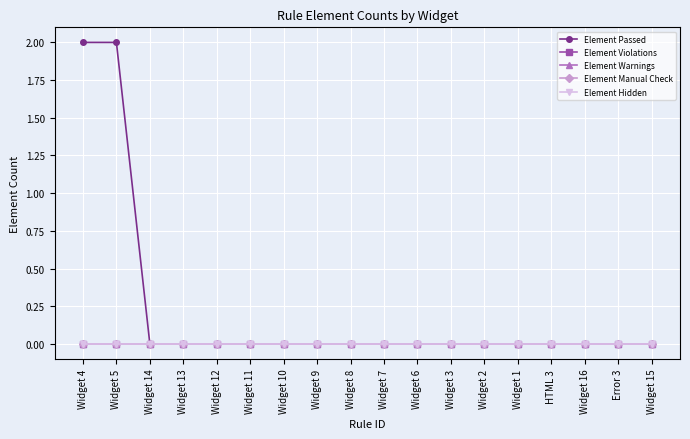

Reading left to right, list all the values displayed in this chart.

Element Passed: Widget 4=2	Widget 5=2	Widget 14=0	Widget 13=0	Widget 12=0	Widget 11=0	Widget 10=0	Widget 9=0	Widget 8=0	Widget 7=0	Widget 6=0	Widget 3=0	Widget 2=0	Widget 1=0	HTML 3=0	Widget 16=0	Error 3=0	Widget 15=0
Element Violations: Widget 4=0	Widget 5=0	Widget 14=0	Widget 13=0	Widget 12=0	Widget 11=0	Widget 10=0	Widget 9=0	Widget 8=0	Widget 7=0	Widget 6=0	Widget 3=0	Widget 2=0	Widget 1=0	HTML 3=0	Widget 16=0	Error 3=0	Widget 15=0
Element Warnings: Widget 4=0	Widget 5=0	Widget 14=0	Widget 13=0	Widget 12=0	Widget 11=0	Widget 10=0	Widget 9=0	Widget 8=0	Widget 7=0	Widget 6=0	Widget 3=0	Widget 2=0	Widget 1=0	HTML 3=0	Widget 16=0	Error 3=0	Widget 15=0
Element Manual Check: Widget 4=0	Widget 5=0	Widget 14=0	Widget 13=0	Widget 12=0	Widget 11=0	Widget 10=0	Widget 9=0	Widget 8=0	Widget 7=0	Widget 6=0	Widget 3=0	Widget 2=0	Widget 1=0	HTML 3=0	Widget 16=0	Error 3=0	Widget 15=0
Element Hidden: Widget 4=0	Widget 5=0	Widget 14=0	Widget 13=0	Widget 12=0	Widget 11=0	Widget 10=0	Widget 9=0	Widget 8=0	Widget 7=0	Widget 6=0	Widget 3=0	Widget 2=0	Widget 1=0	HTML 3=0	Widget 16=0	Error 3=0	Widget 15=0